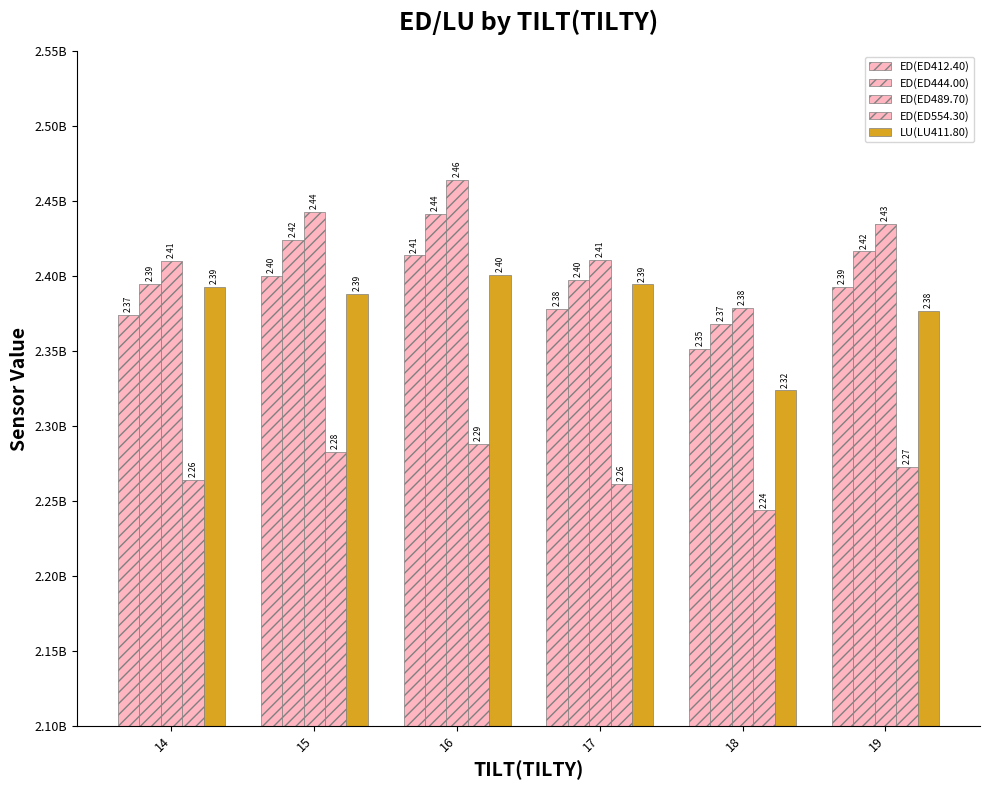

What is the difference between the maximum and second lowest values in the ED(ED444.00) series?

47158208